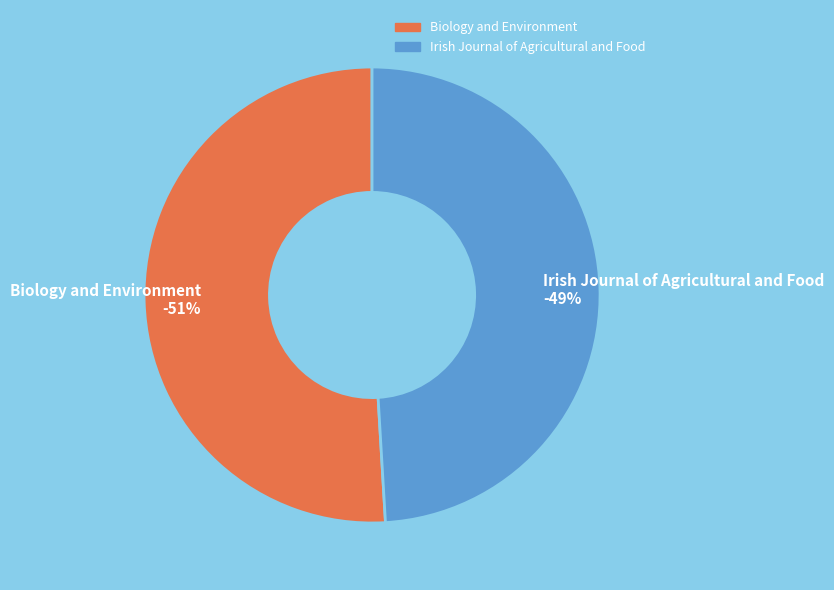

The Irish Journal of Agricultural and Food slice represents 39% of the pie. True or false?

False